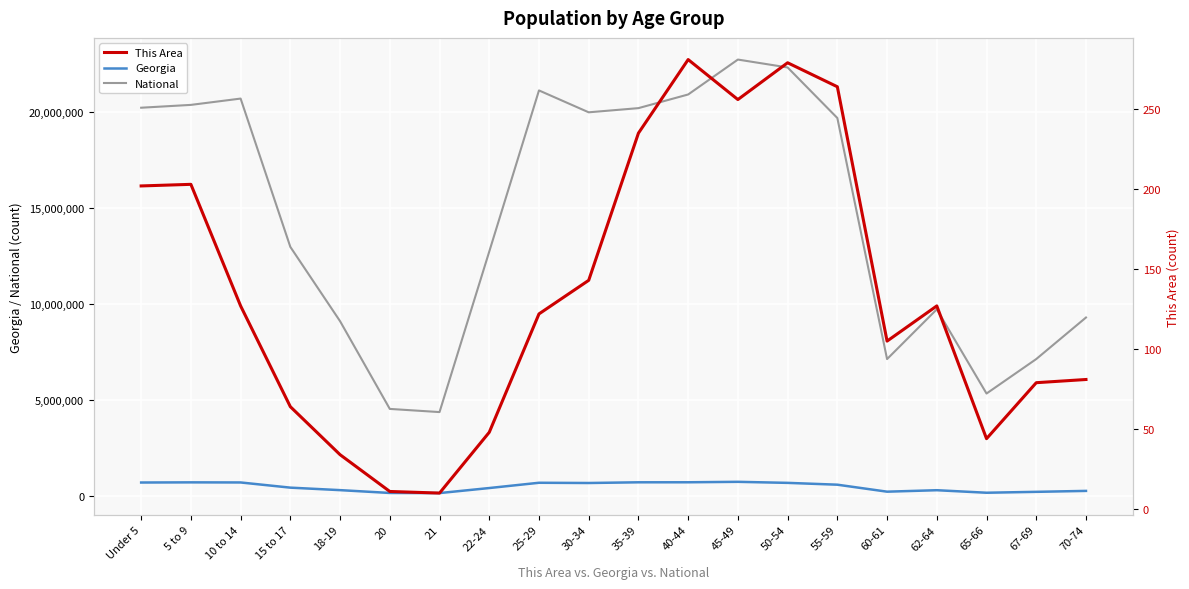

Which series has the largest range (max minus min)?

National